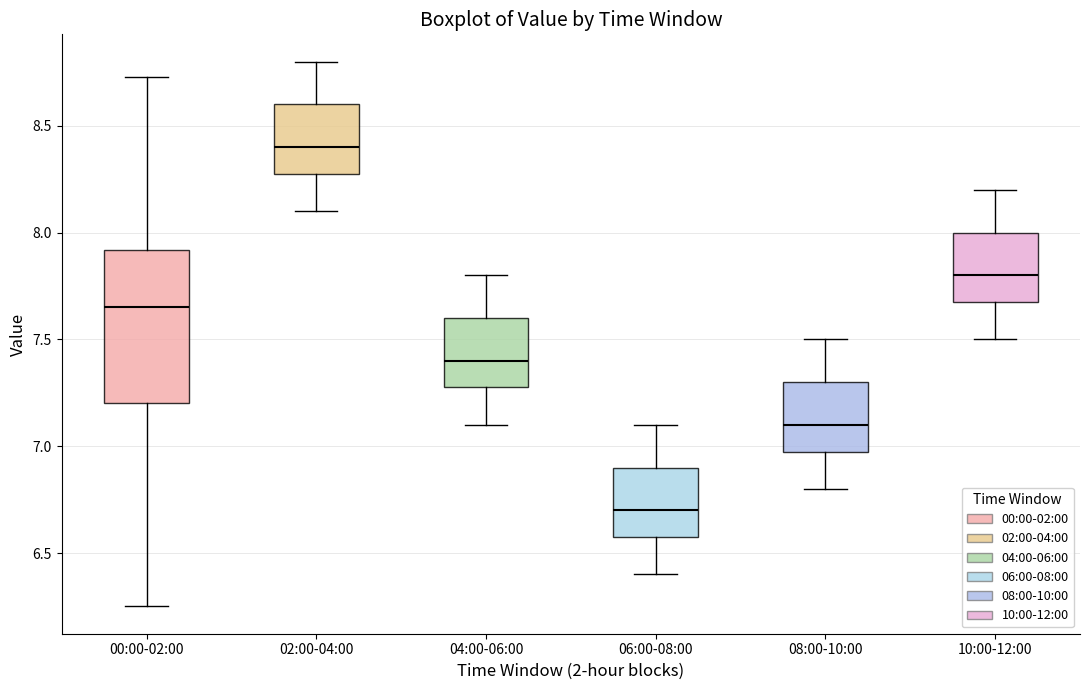

Reading left to right, read every box against the y-axis: the position of its median line, the range the box covers, and the ends of its whiskers. The values are not printed on the chart, so give them approximately, as read against the axis.

00:00-02:00: median 7.65, box 7.20 to 7.90, whiskers 6.25 to 8.75
02:00-04:00: median 8.40, box 8.30 to 8.60, whiskers 8.10 to 8.80
04:00-06:00: median 7.40, box 7.30 to 7.60, whiskers 7.10 to 7.80
06:00-08:00: median 6.70, box 6.60 to 6.90, whiskers 6.40 to 7.10
08:00-10:00: median 7.10, box 7.00 to 7.30, whiskers 6.80 to 7.50
10:00-12:00: median 7.80, box 7.70 to 8.00, whiskers 7.50 to 8.20